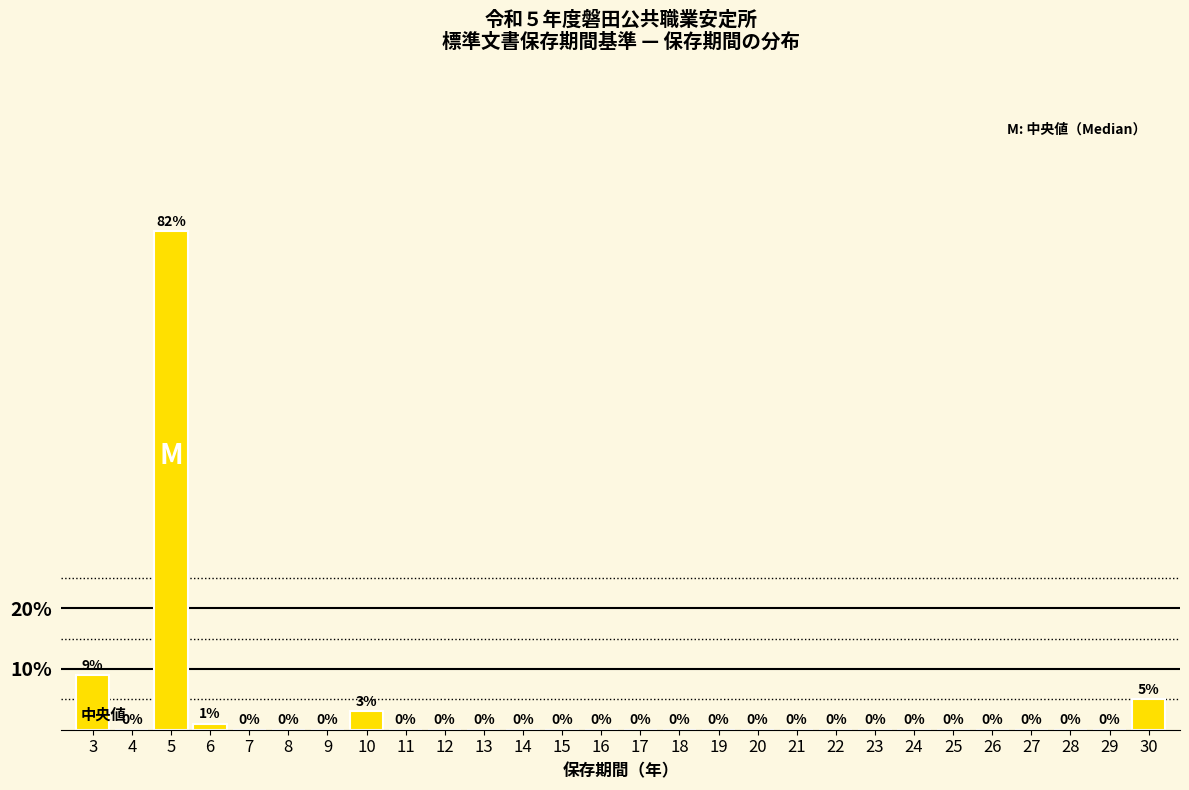

Reading left to right, list all the values displayed in this chart.

3=9	4=0	5=82	6=1	7=0	8=0	9=0	10=3	11=0	12=0	13=0	14=0	15=0	16=0	17=0	18=0	19=0	20=0	21=0	22=0	23=0	24=0	25=0	26=0	27=0	28=0	29=0	30=5